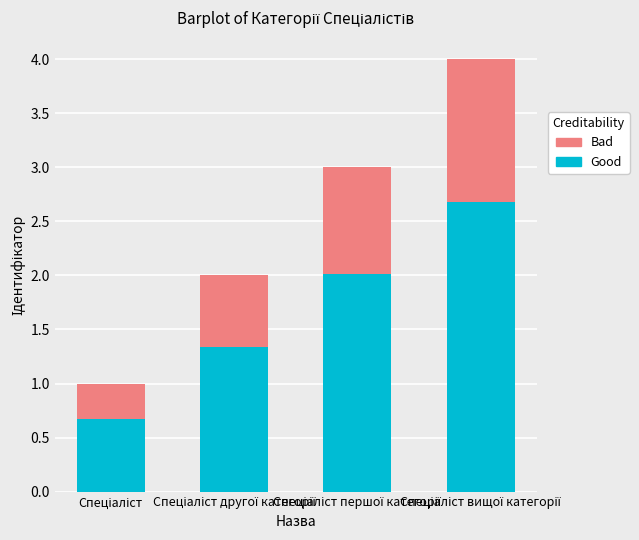

What is the sum of all Good values?

6.7